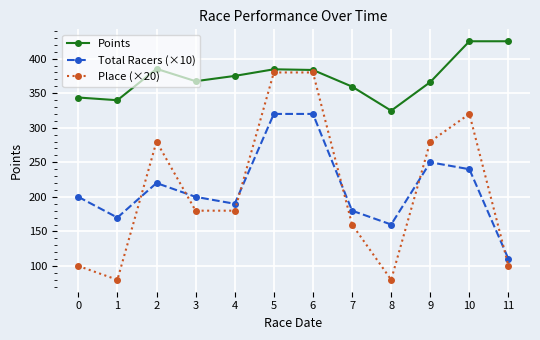

True or false: Total Racers (×10) and Points cross at least once.

False